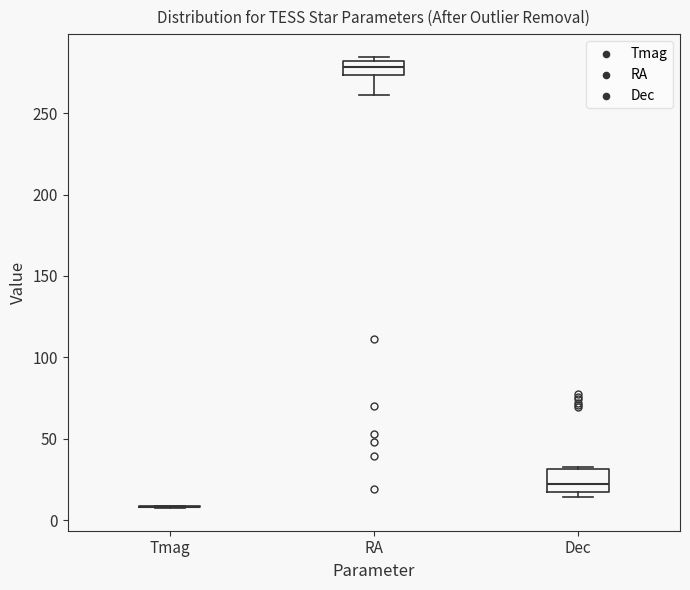

Reading left to right, read every box against the y-axis: the position of its median line, the range the box covers, and the ends of its whiskers. The values are not printed on the chart, so give them approximately, as read against the axis.

Tmag: box collapsed to a line at 10, whiskers 5 to 10
RA: median 280 (inside the box), box 275 to 280, whiskers 260 to 285
Dec: median 20, box 15 to 30, whiskers 15 (just below the box's lower edge) to 35